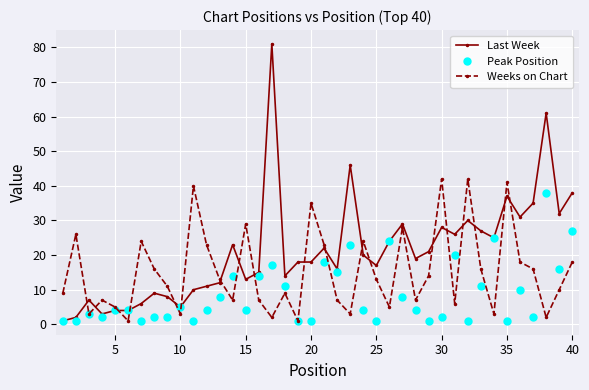

At how many categories does at least one series exceed 45?

3